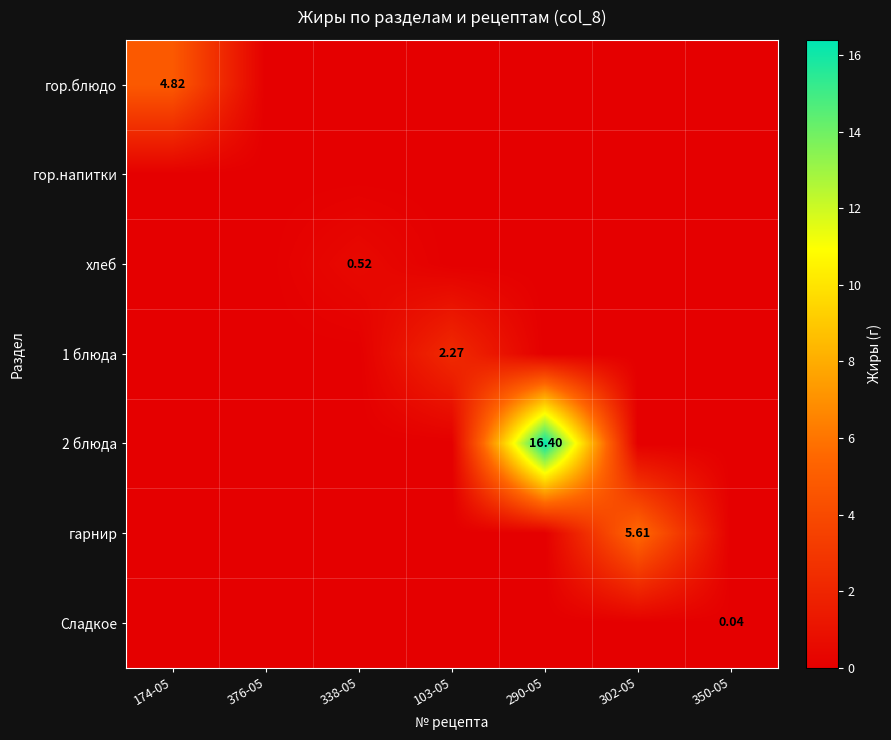

At which label does Сладкое reach its peak?

350-05